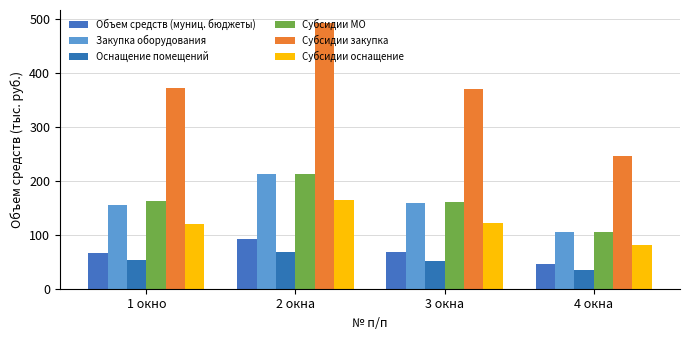

What is the difference between the maximum and minimum values in the Субсидии МО series?

106